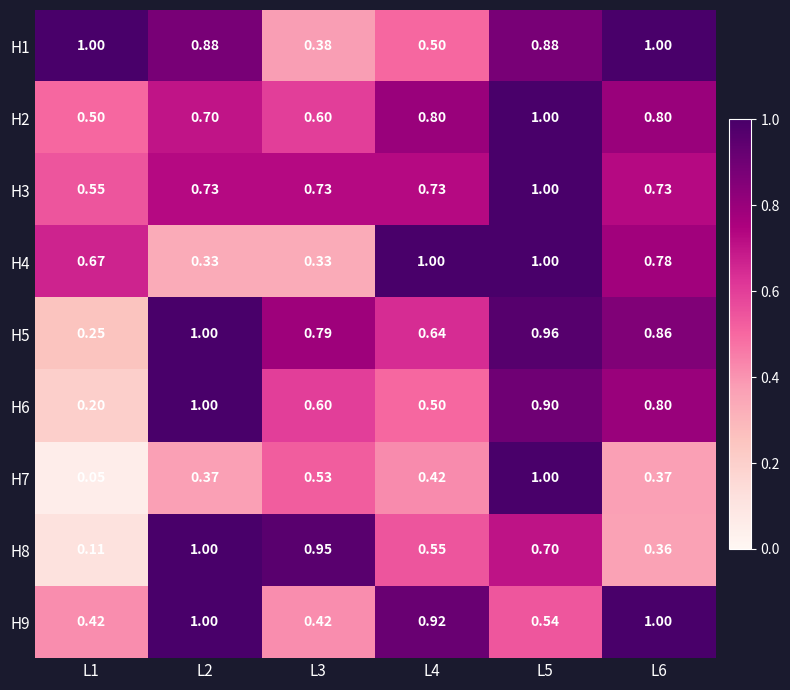

How many series are shown in this chart?

9